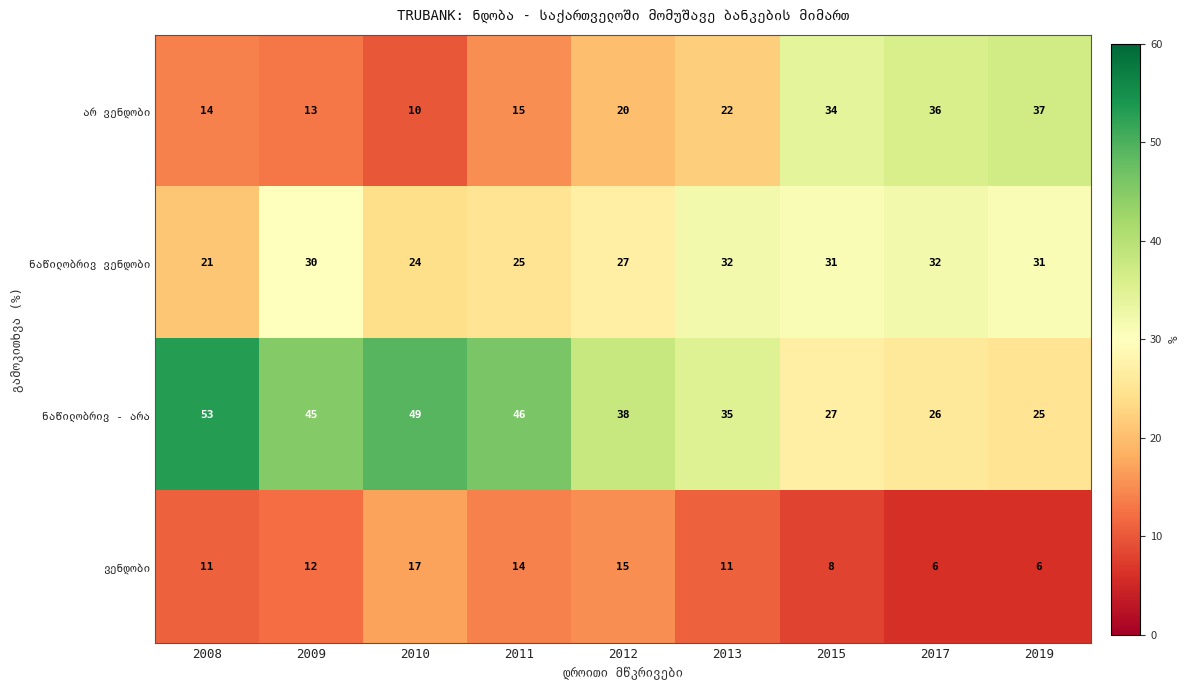

What is the difference between the highest and lowest values at 2017?

30